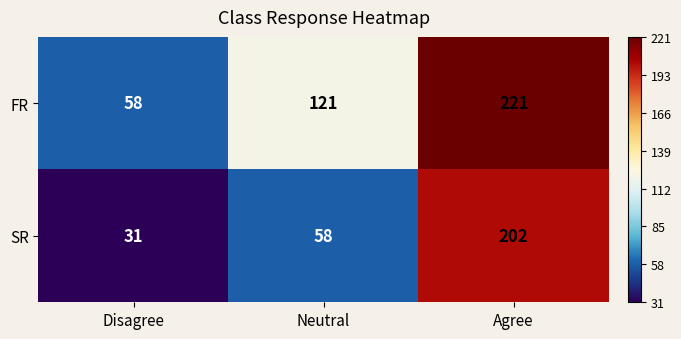

What is the sum of all SR values?

291